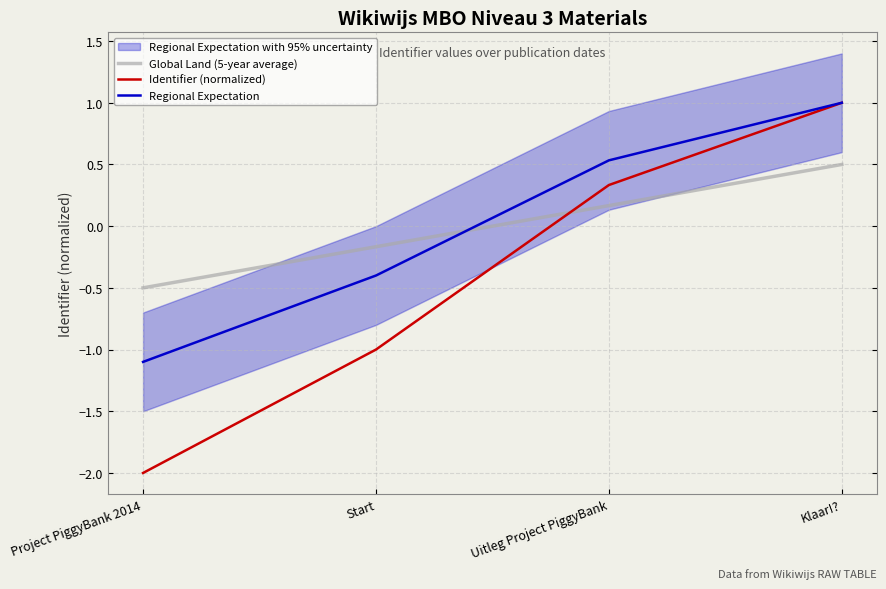

Which label corresponds to the largest value in the chart?

Klaar!?